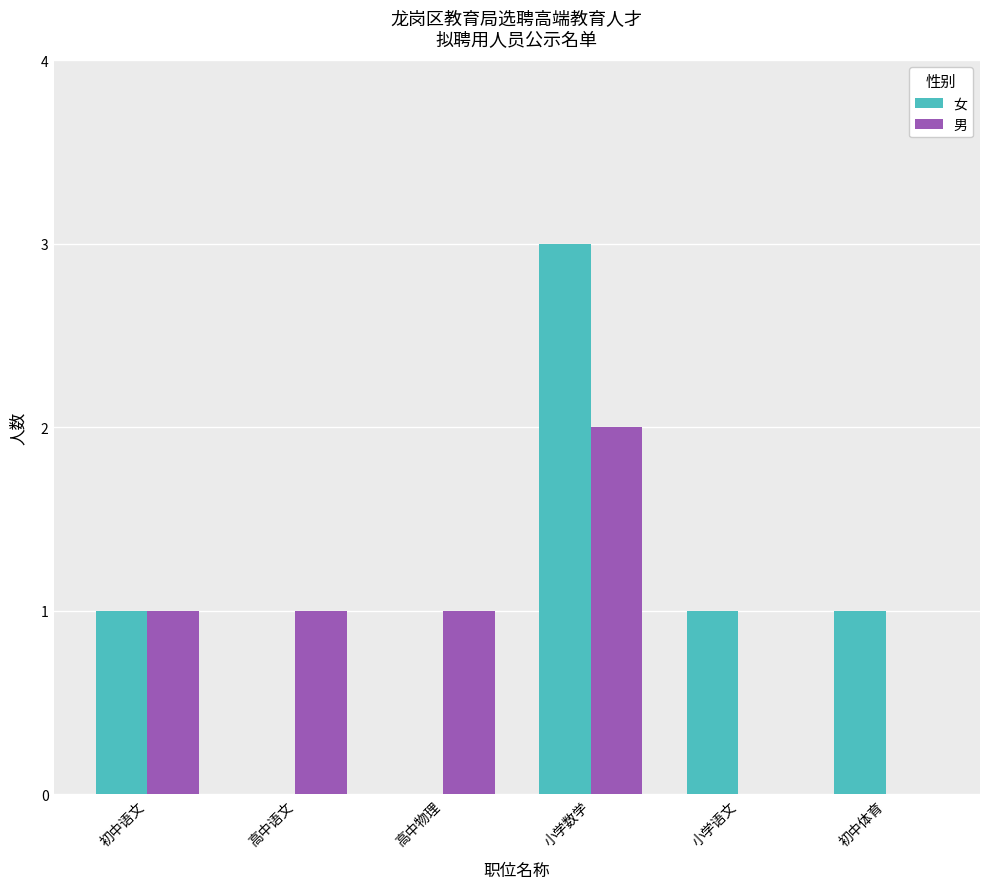

Is it true that 女 equals 0 at 高中语文?

True